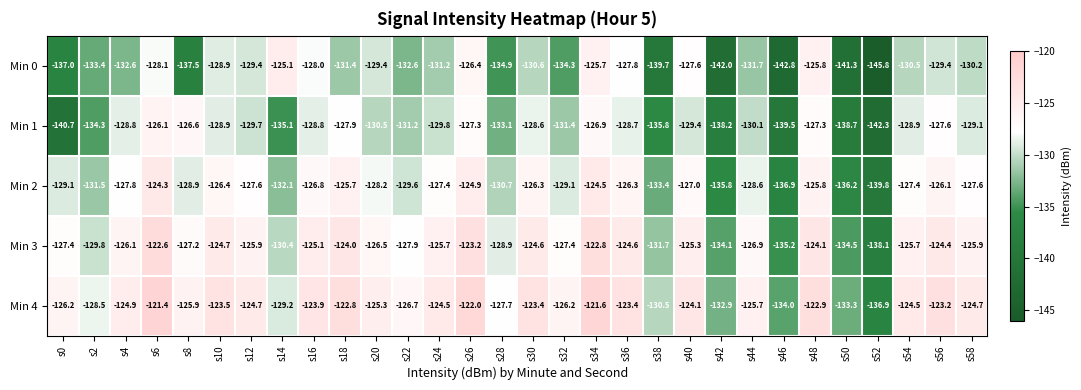

What is the sum of all Min 3 values?

-3820.7